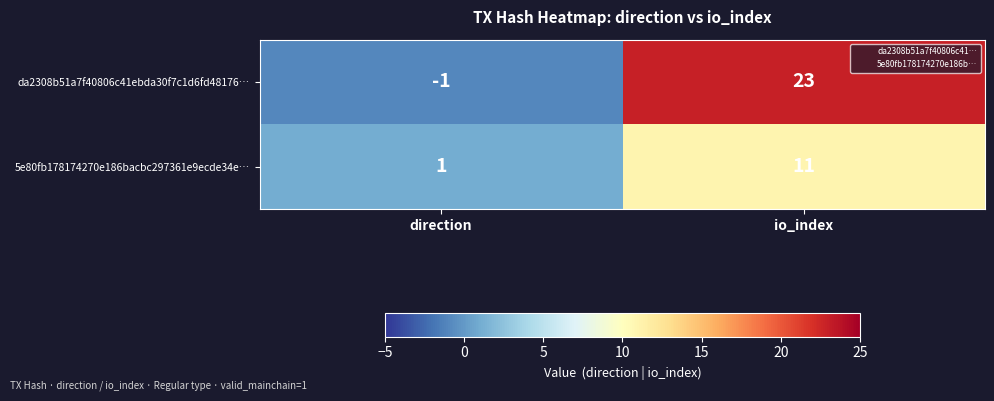

At which category is the sum across all series the highest?

io_index